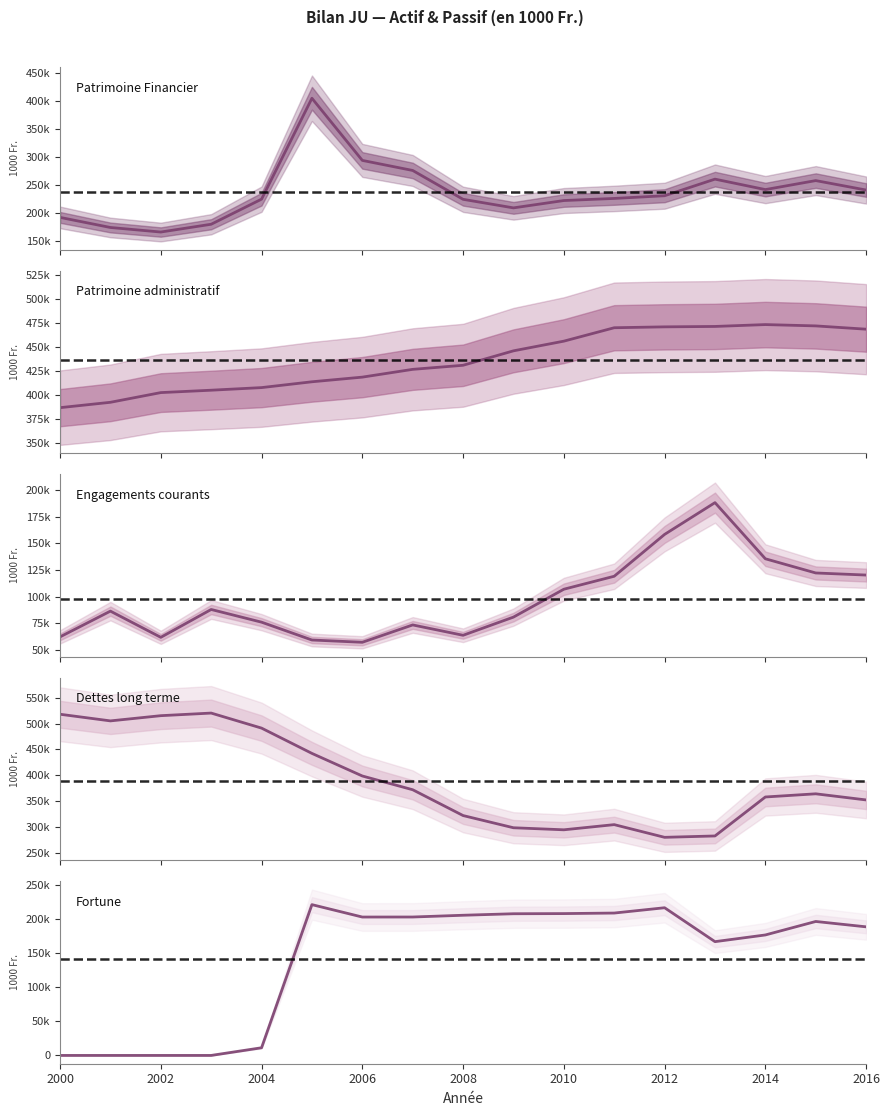

How many data points in Patrimoine Financier are above 226624?

9